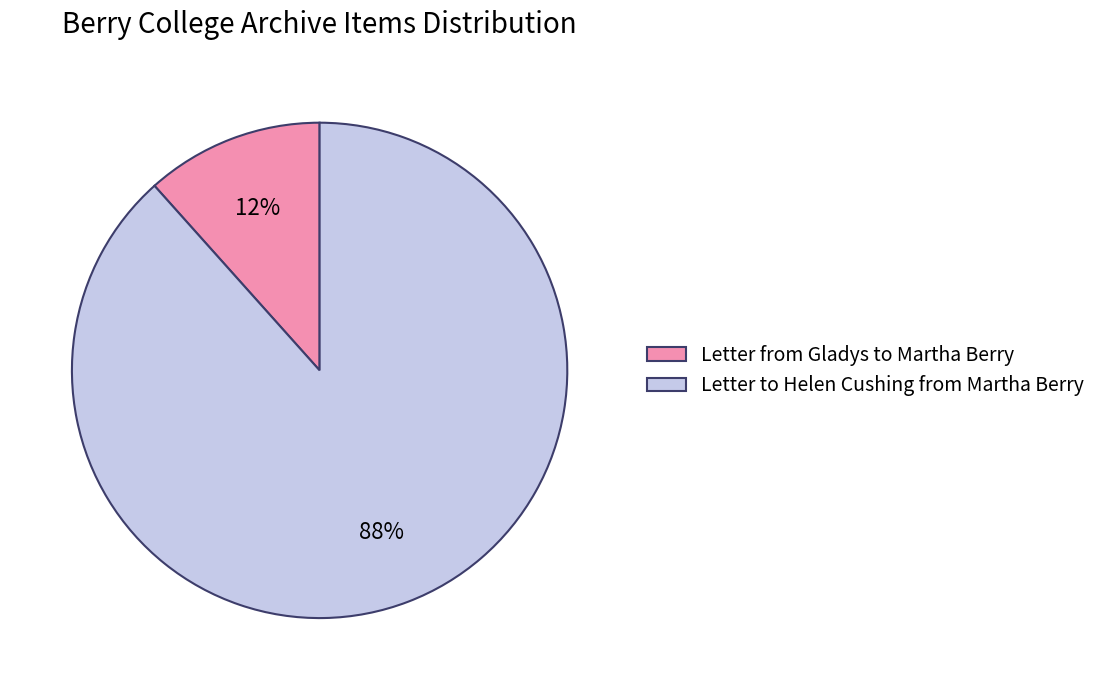

True or false: Letter from Gladys to Martha Berry accounts for 12% of the total.

True